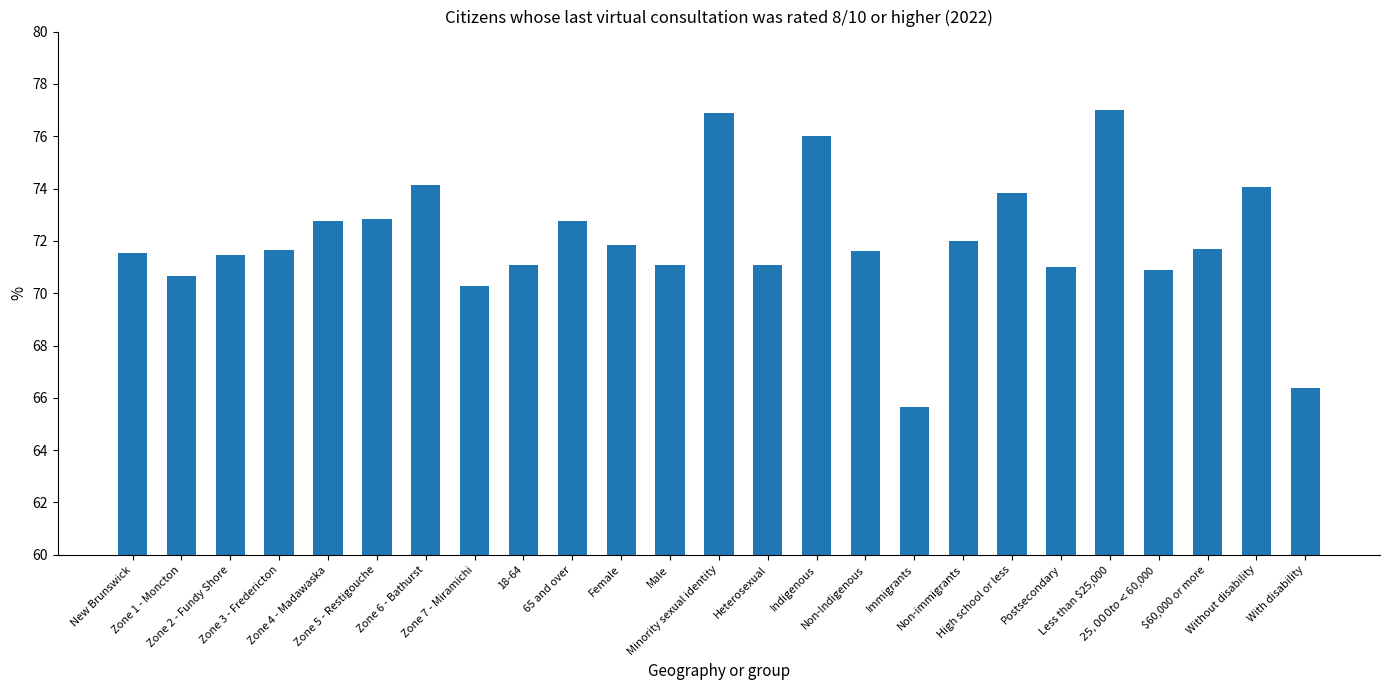

What value does the data have at $60,000 or more?

71.7